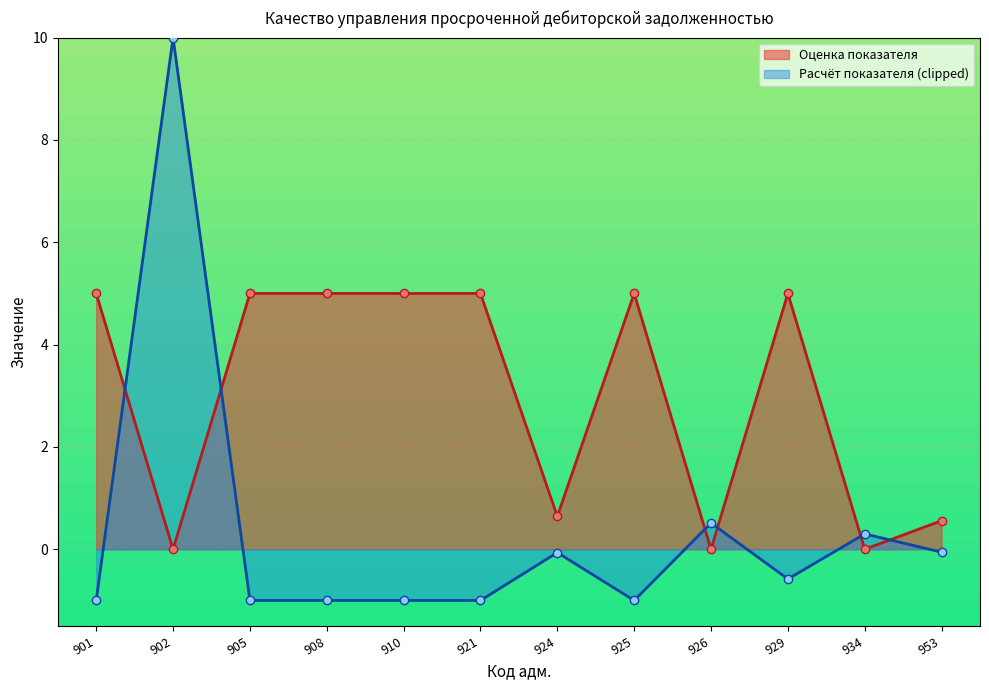

After their last crossing, which series has the higher values: Расчёт показателя or Оценка показателя?

Оценка показателя